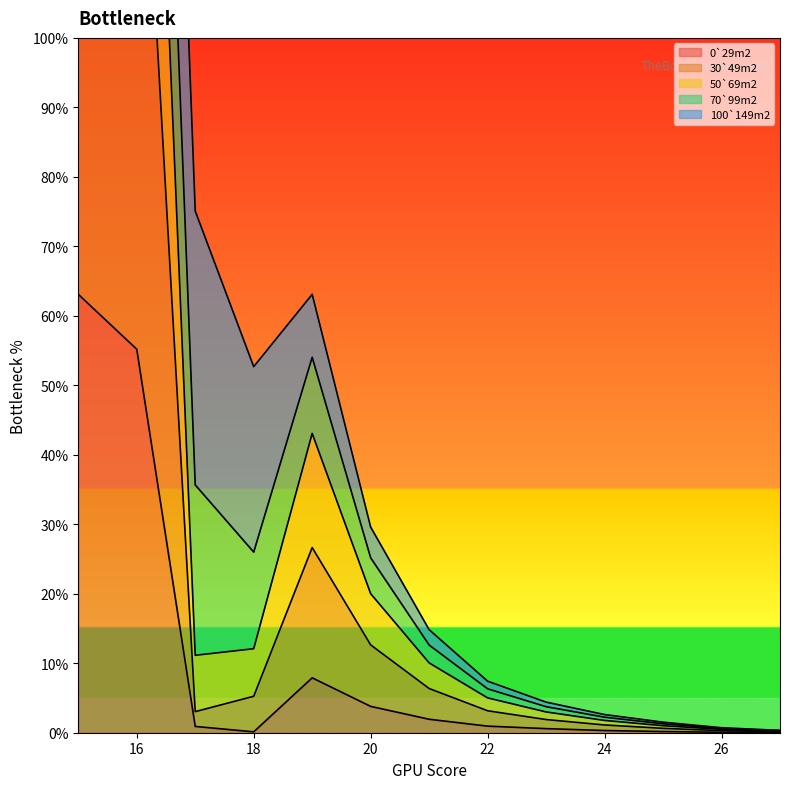

True or false: 0`29m2 has a value of 0.9 at 22.

True